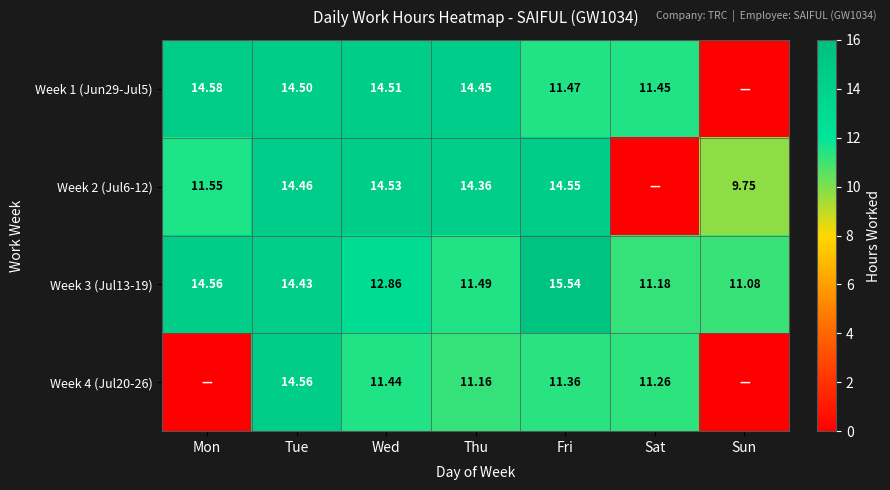

What is the approximate value of Week 3 (Jul13-19) at Sun?

11.1